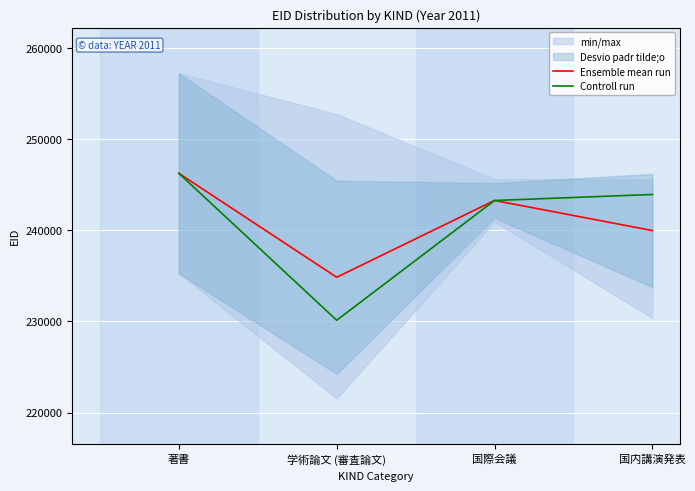

The Controll run series shows 246234.5 at 著書. True or false?

True